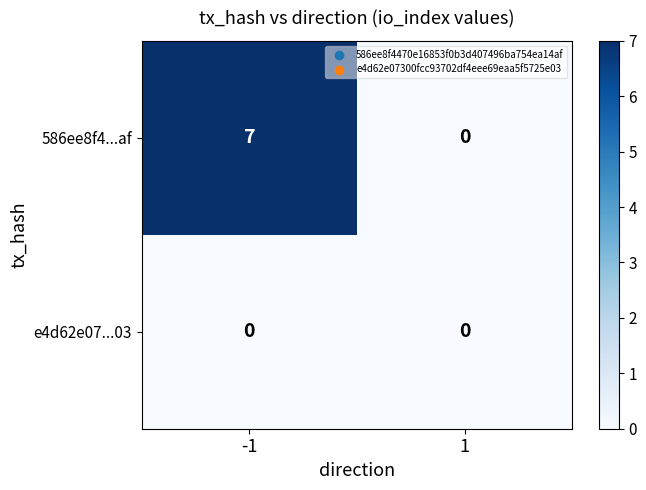

What is the sum of all 586ee8f4...af values?

7